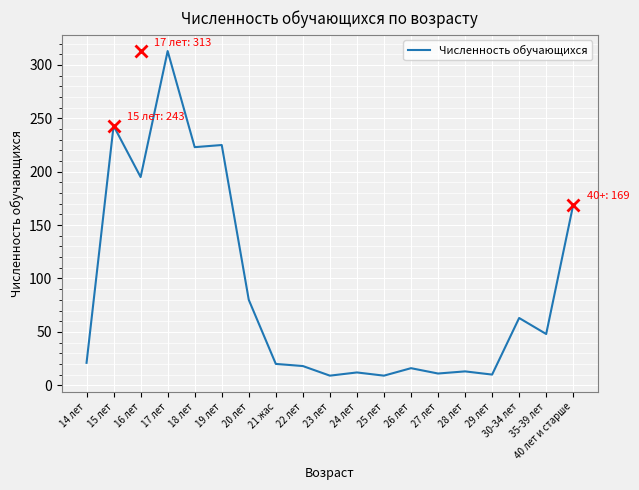

What is the difference between the values at 27 лет and 19 лет?

214